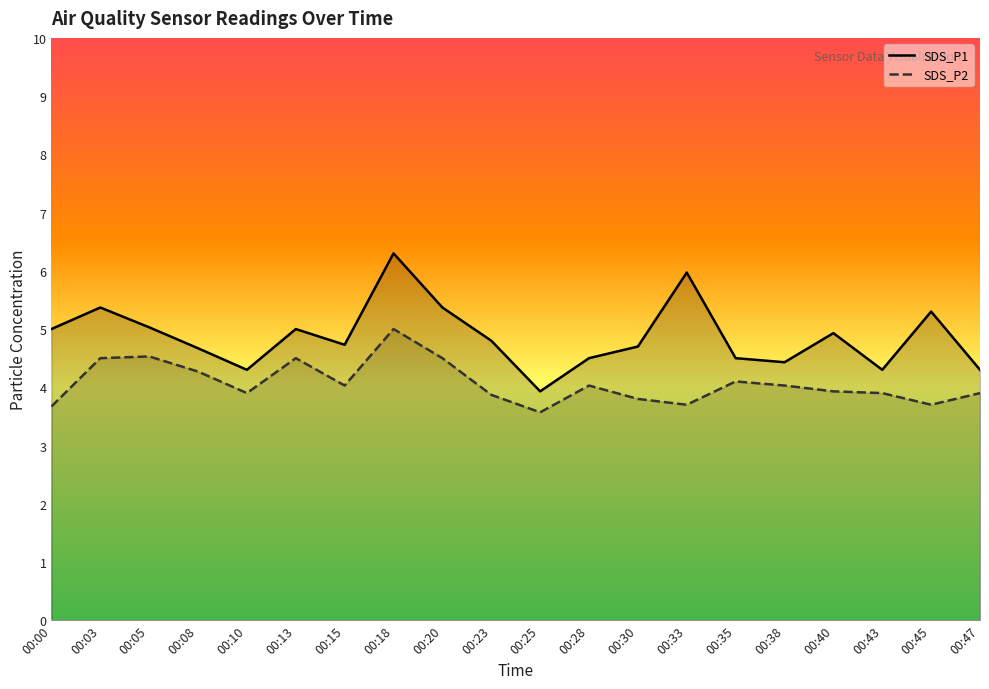

How many interior local valleys does the SDS_P2 series have?

5